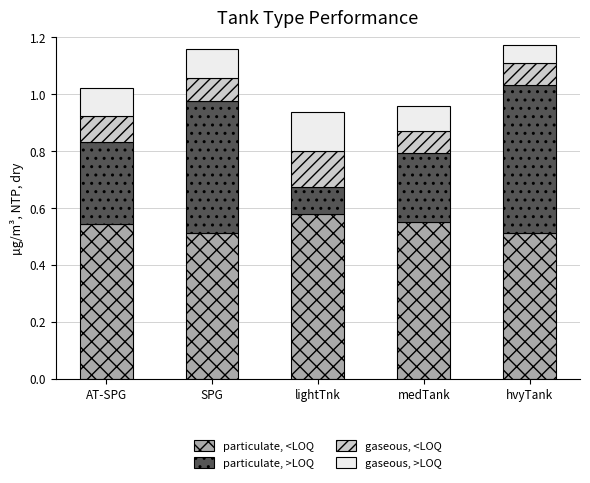

What are all the series names shown in the legend?

particulate, <LOQ, particulate, >LOQ, gaseous, <LOQ, gaseous, >LOQ